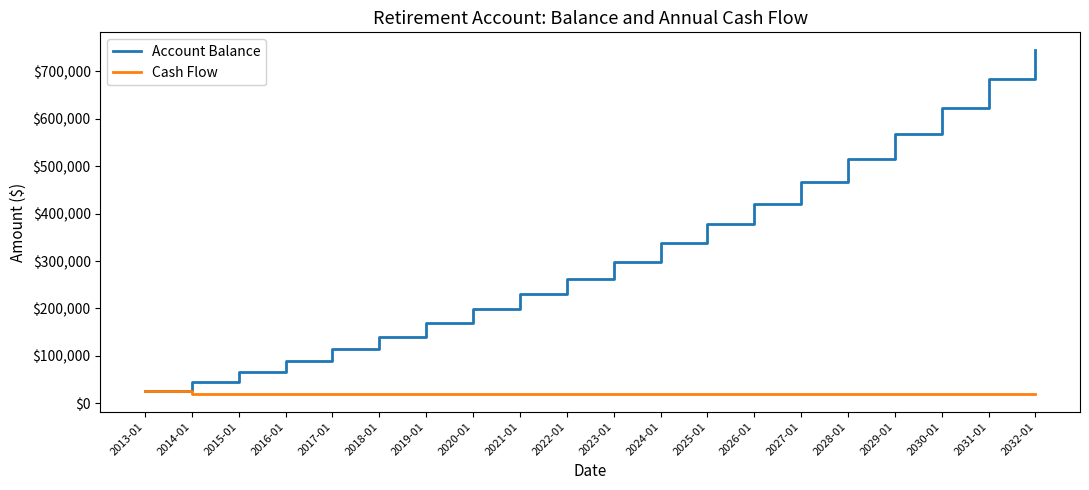

The value of Cash Flow at 2021-01 is 18677.2. True or false?

True